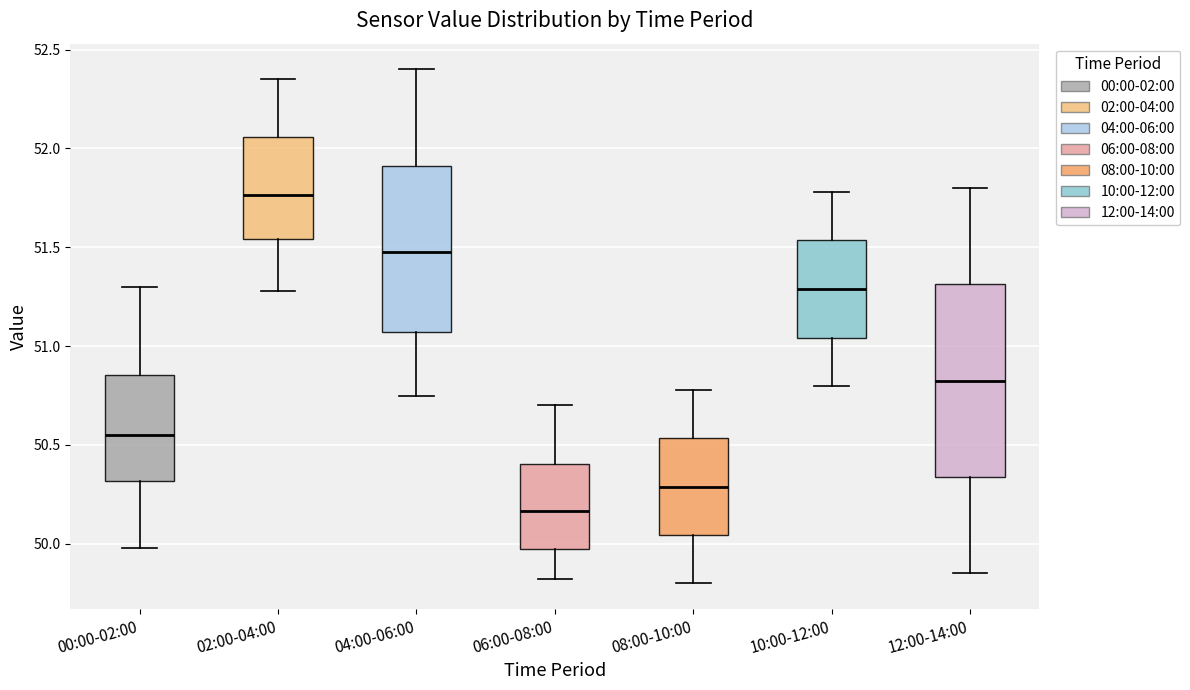

Which box's median line is the lowest?

06:00-08:00